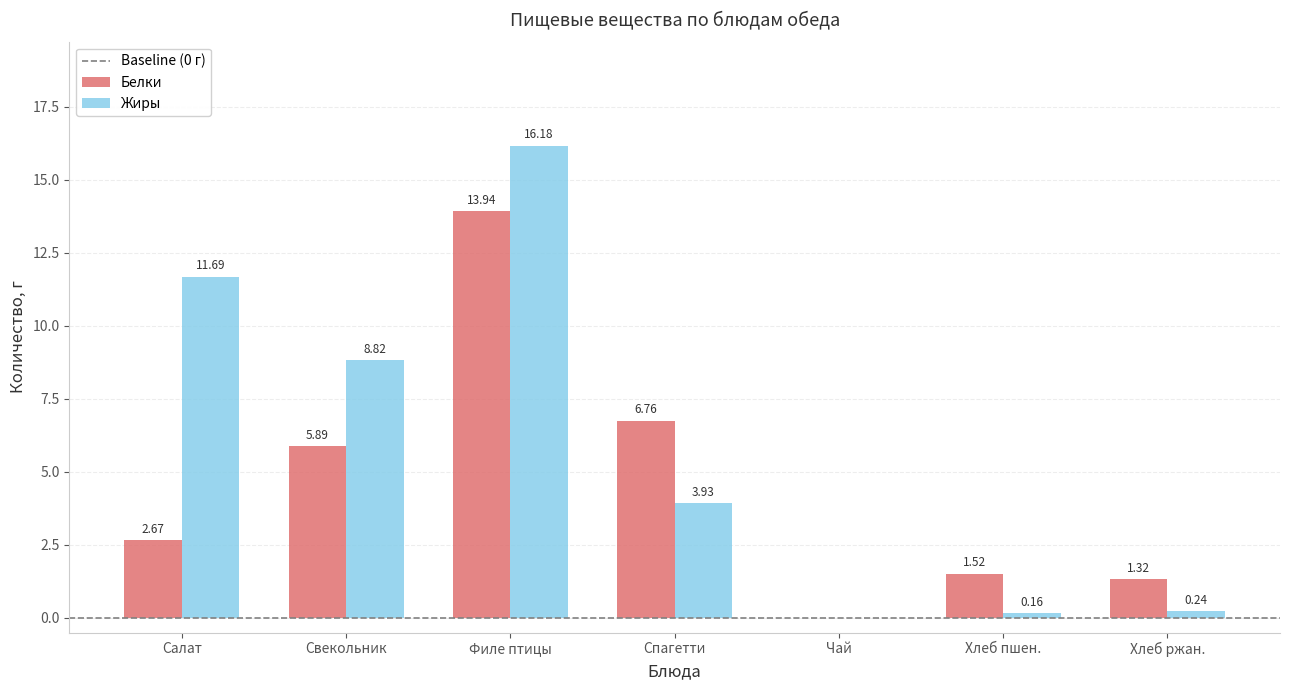

How many data points does each series have?

7